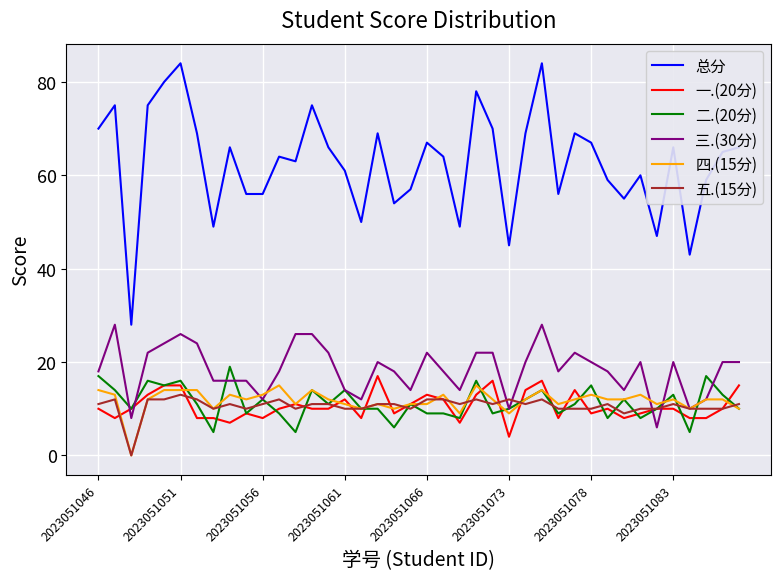

Which series has the largest total across all categories?

总分